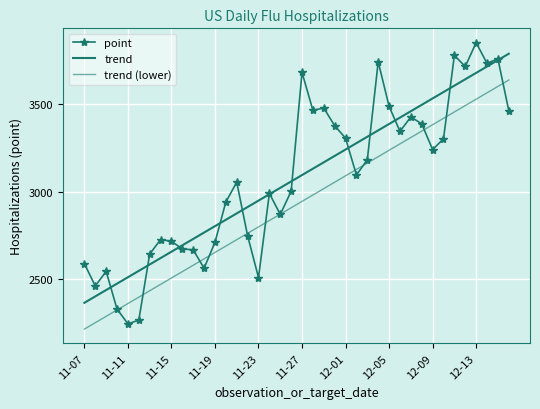

How many interior local peaks does the point series have?

11